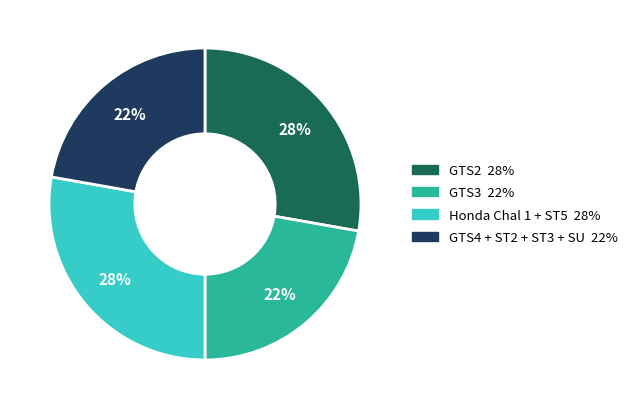

To the nearest percent, what is the average slice percentage?

25%